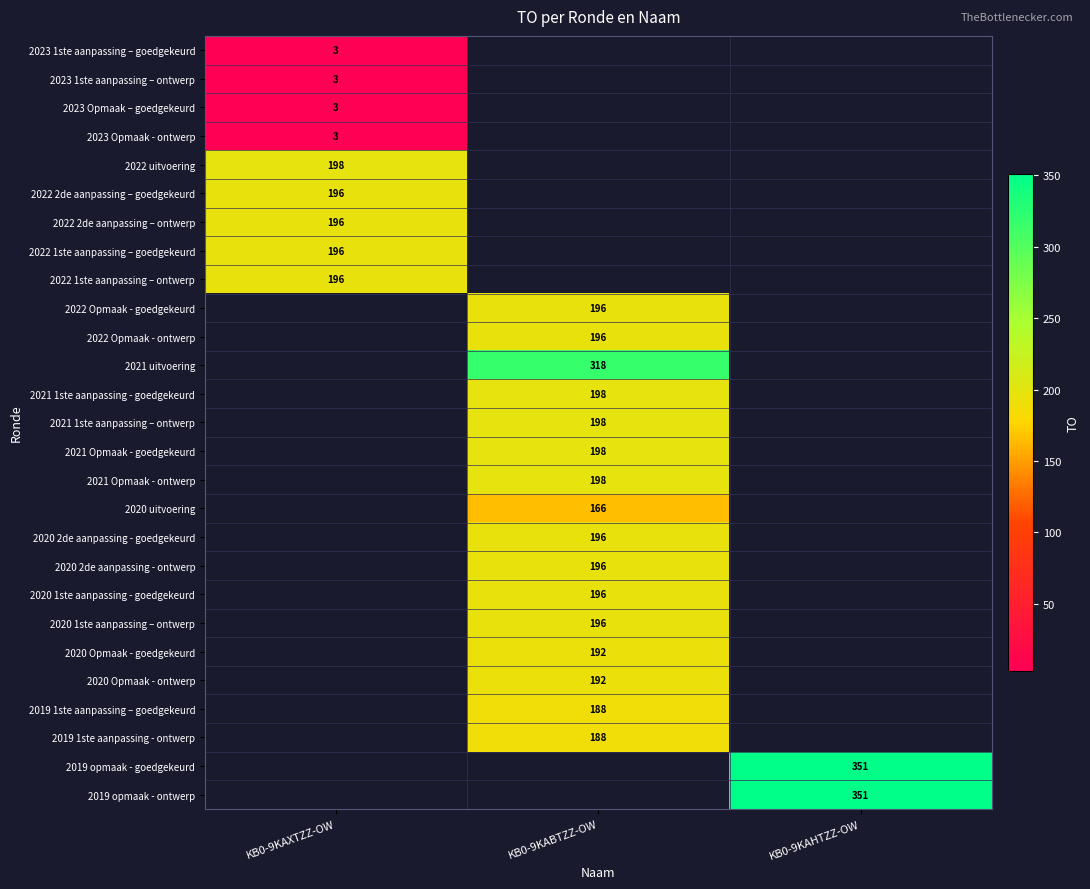

True or false: 2019 opmaak - goedgekeurd has a value of 351 at KB0-9KAHTZZ-OW.

True